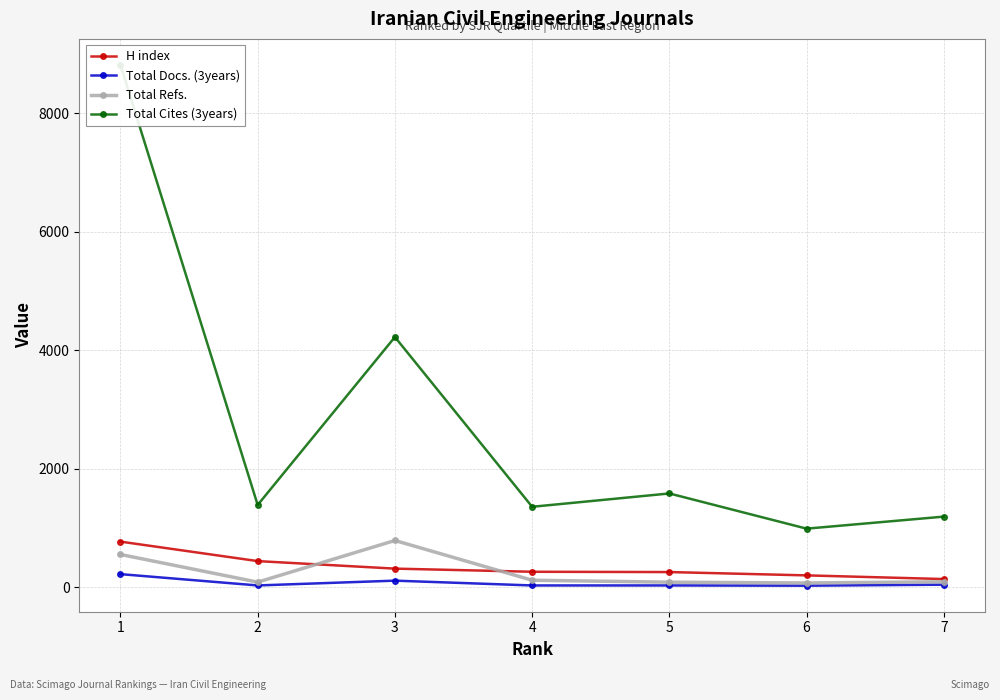

What is the sum of all Total Refs. values?

1781